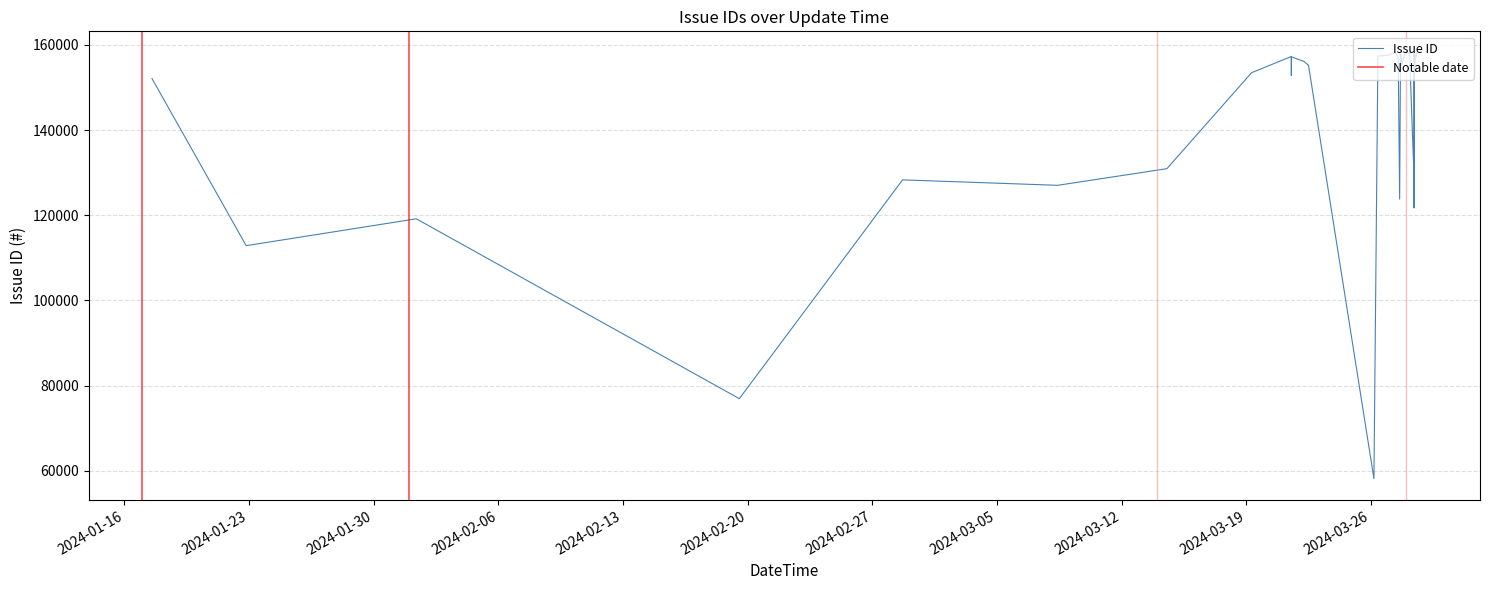

What is the label of the 5th point from the right?

2024-03-28 12:04